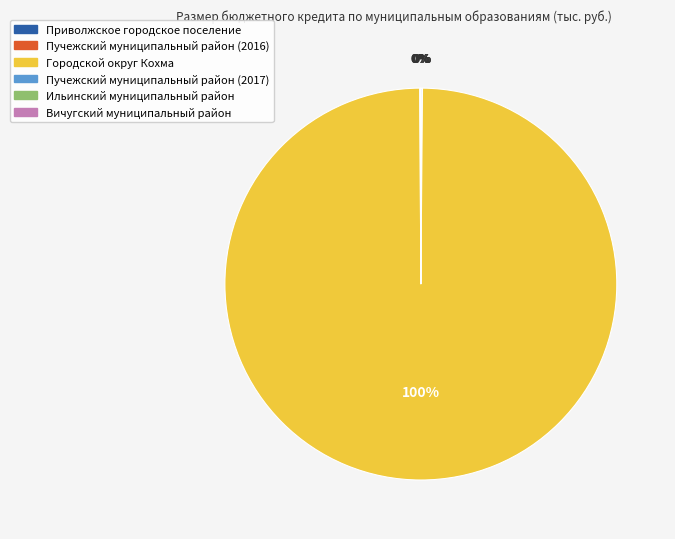

Which slice is the largest?

Городской округ Кохма